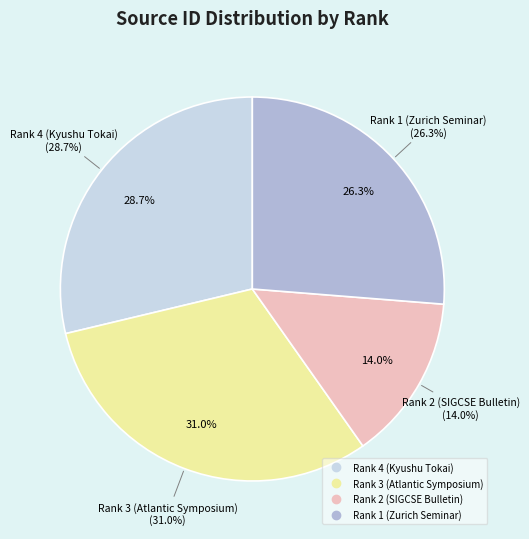

How many slices are in this pie chart?

4